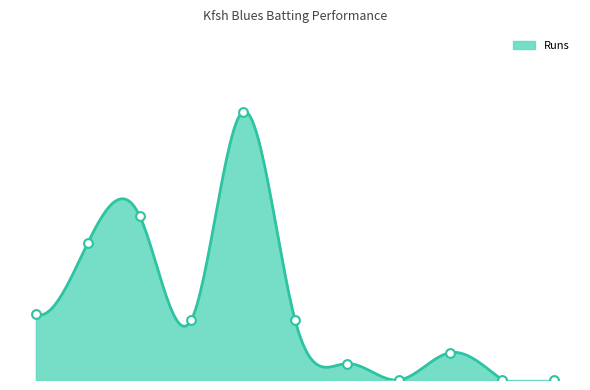

What is the total value across all series at Ayaz Mohammed?

65